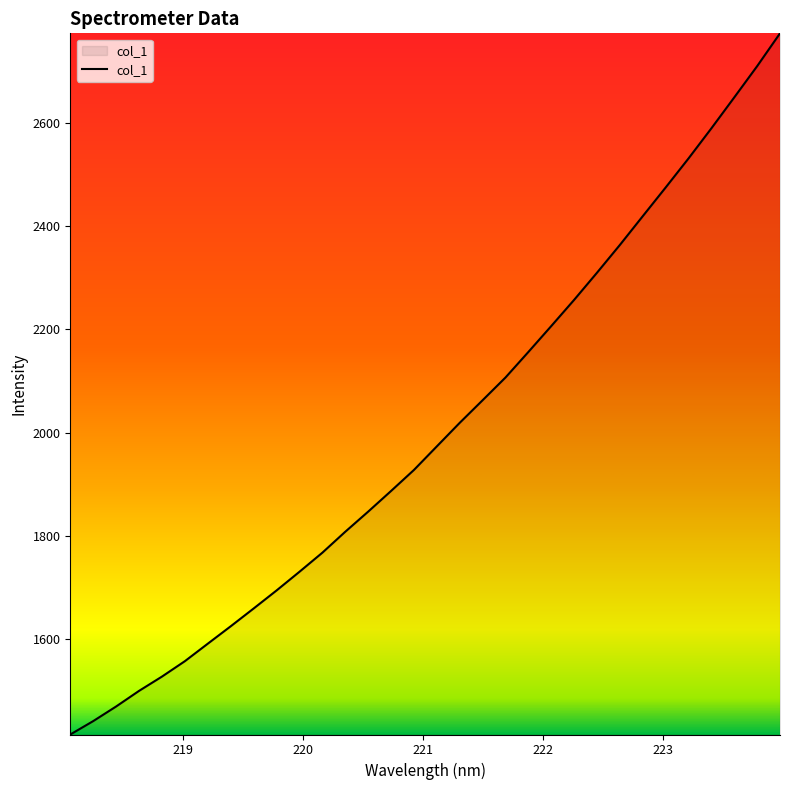

What is the smallest value displayed?

1415.7